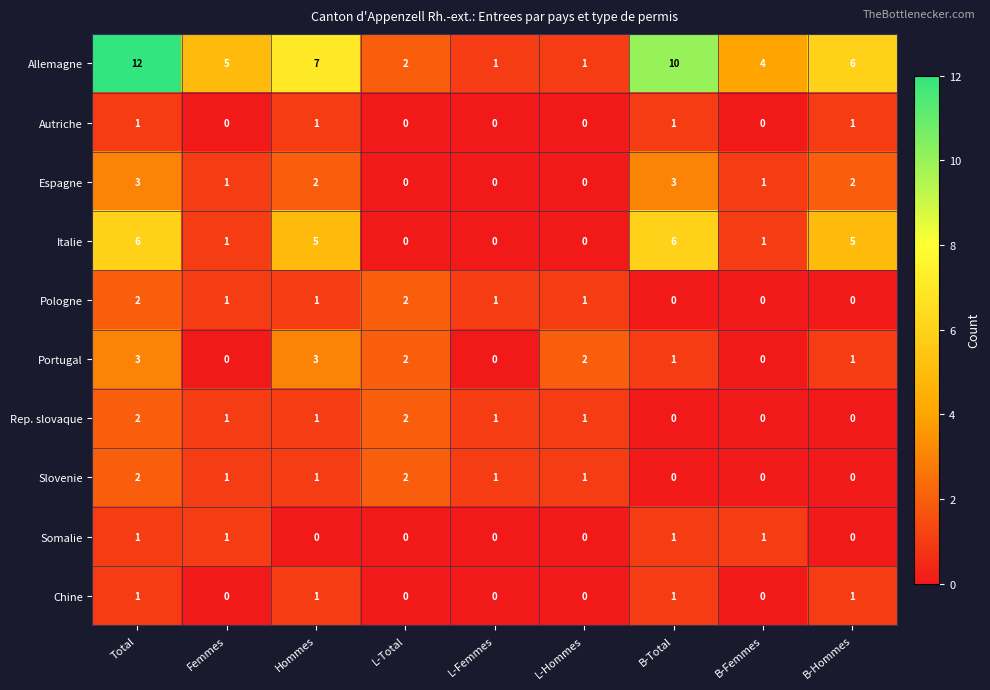

What is the total value across all series at B-Femmes?

7